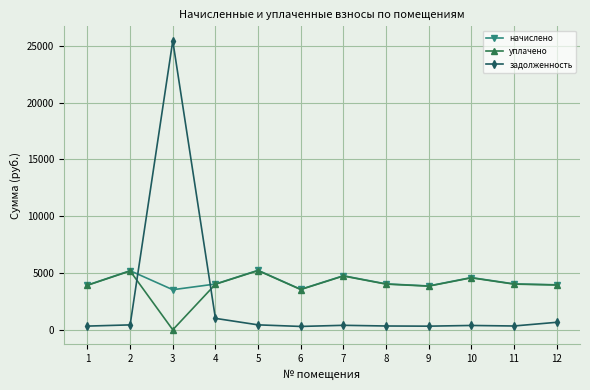

The value of начислено at 7 is 8356.3. True or false?

False